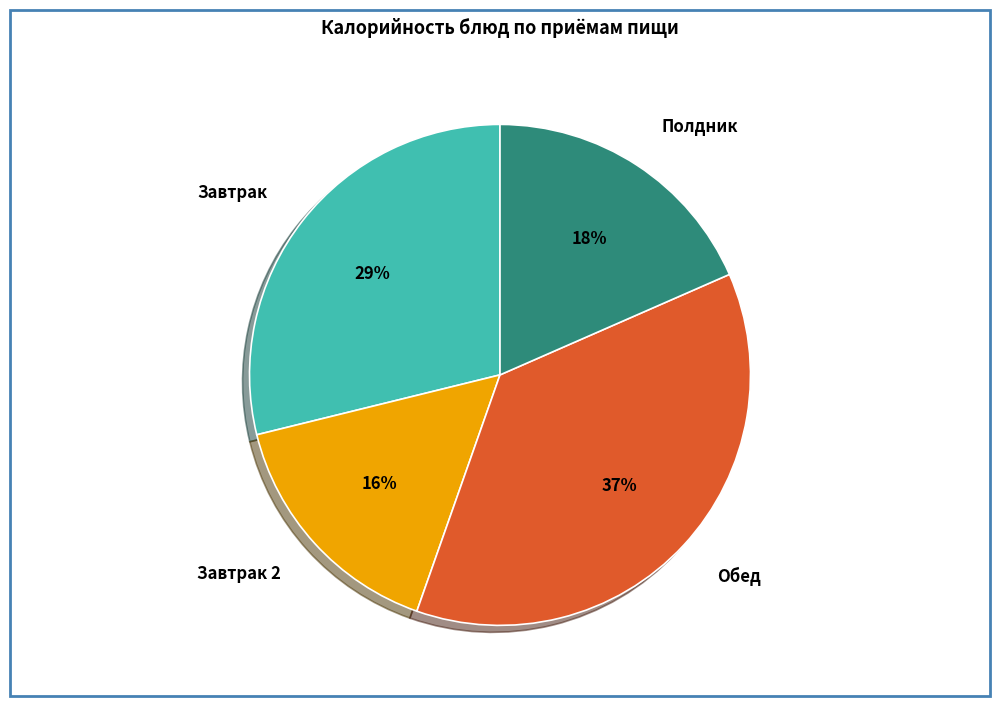

What is the largest slice in the pie chart?

Обед